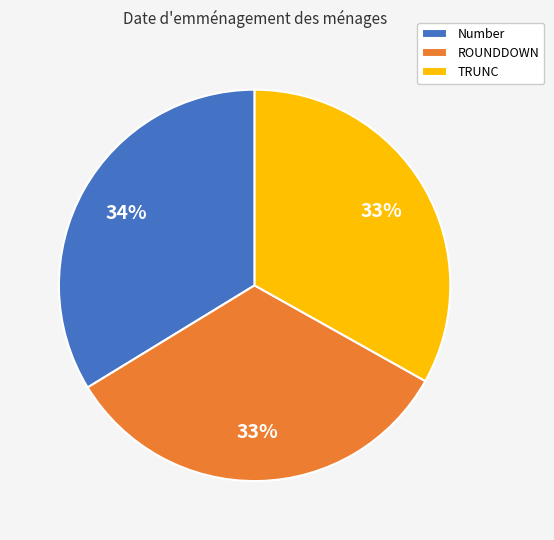

Is the sum of TRUNC and Number greater than half?

Yes